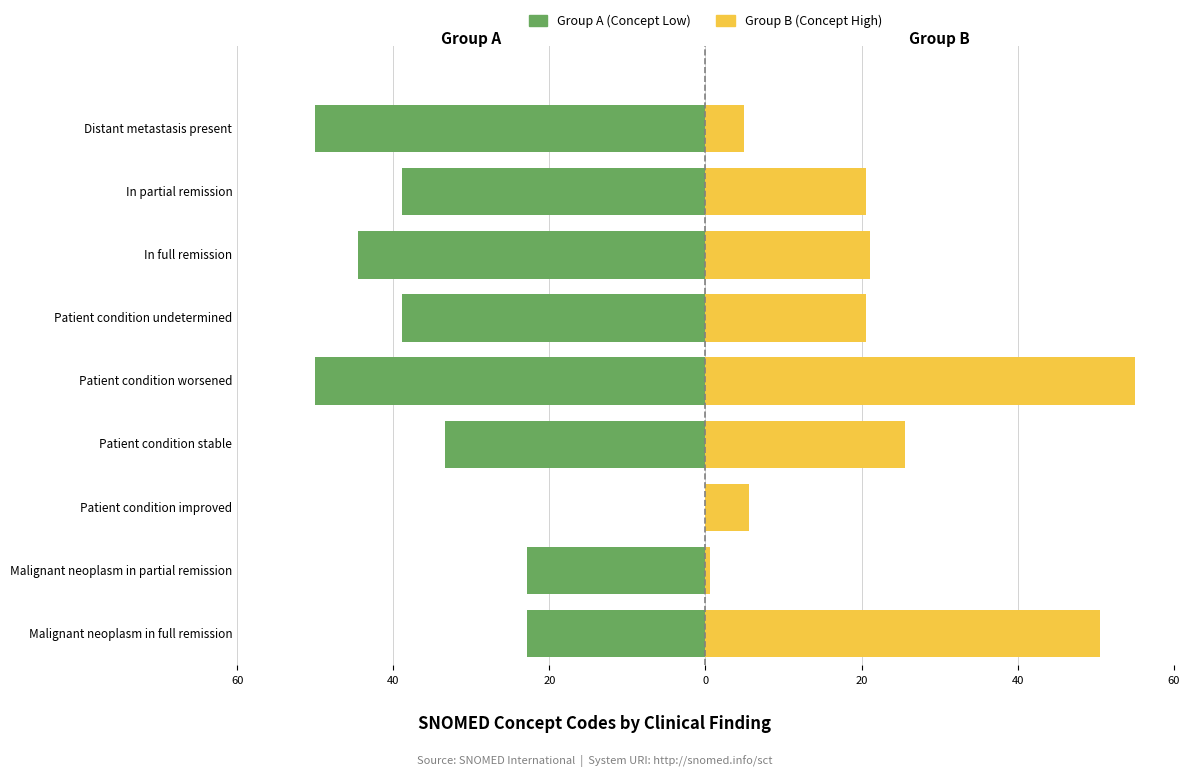

List the series in order of their overall mean, highest first.

Group B (Concept High), Group A (Concept Low)